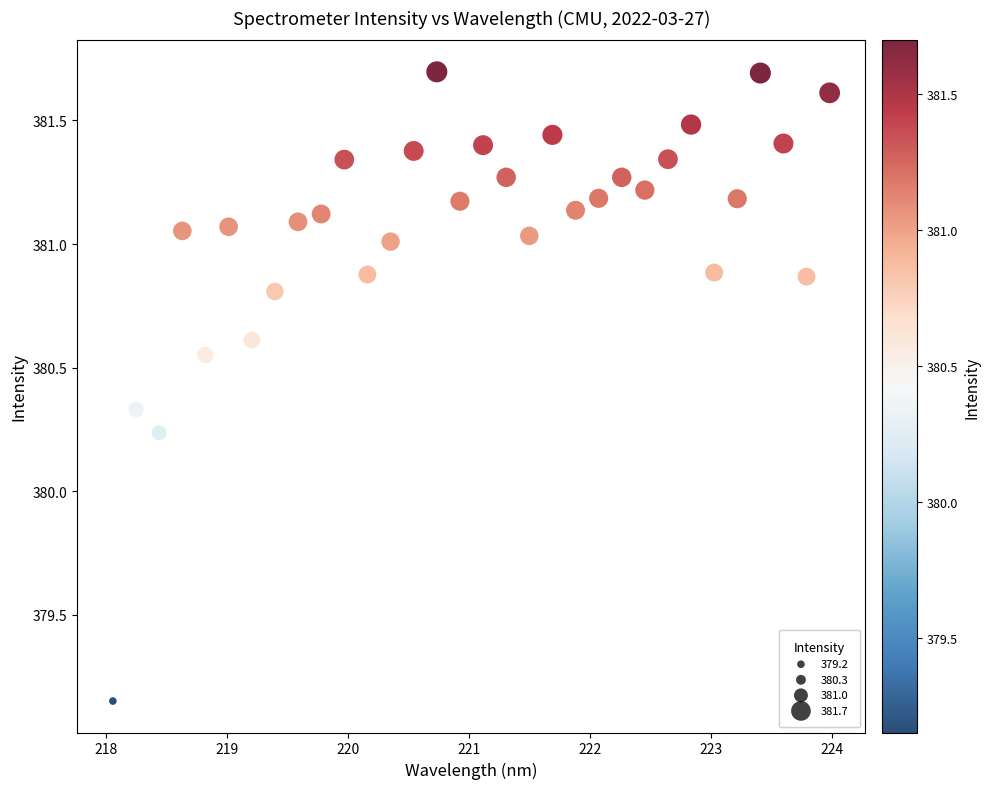

What is the range of X values (max minus min)?

5.9